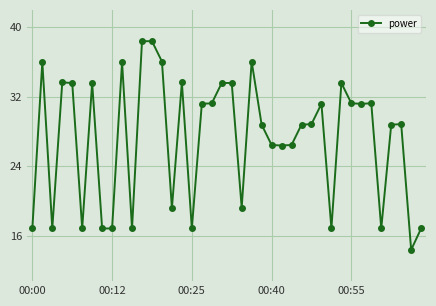

What is the greatest value displayed?

38.4